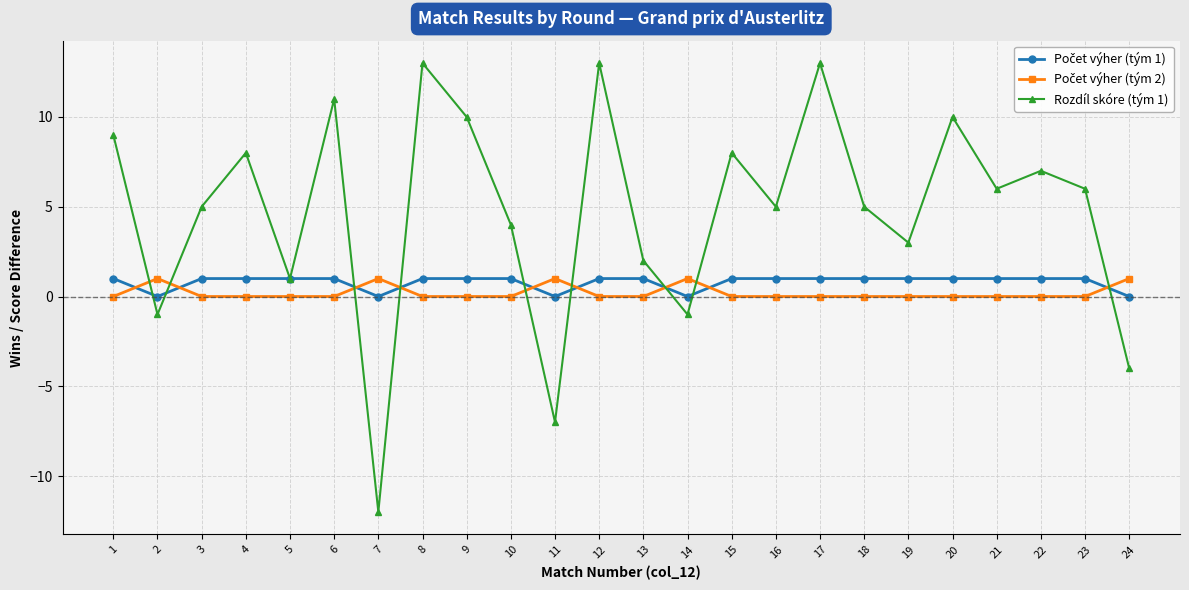

Which category has the lowest value across all series?

7